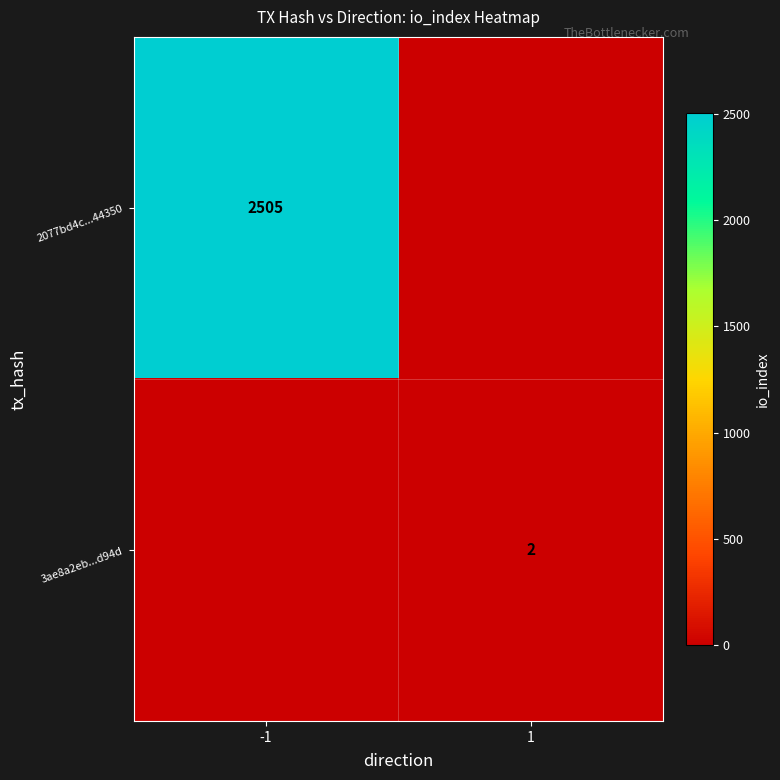

Is it true that 3ae8a2eb...d94d equals 2 at 1?

True